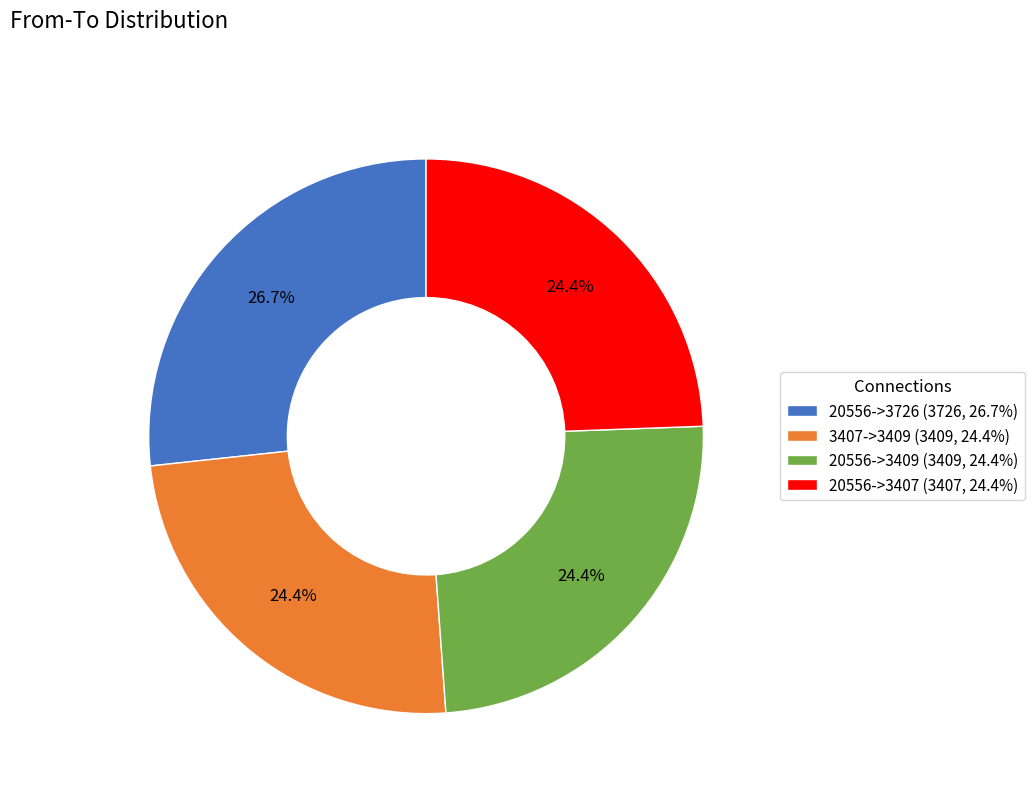

To the nearest percent, what is the difference between the largest and smallest slice percentages?

2%